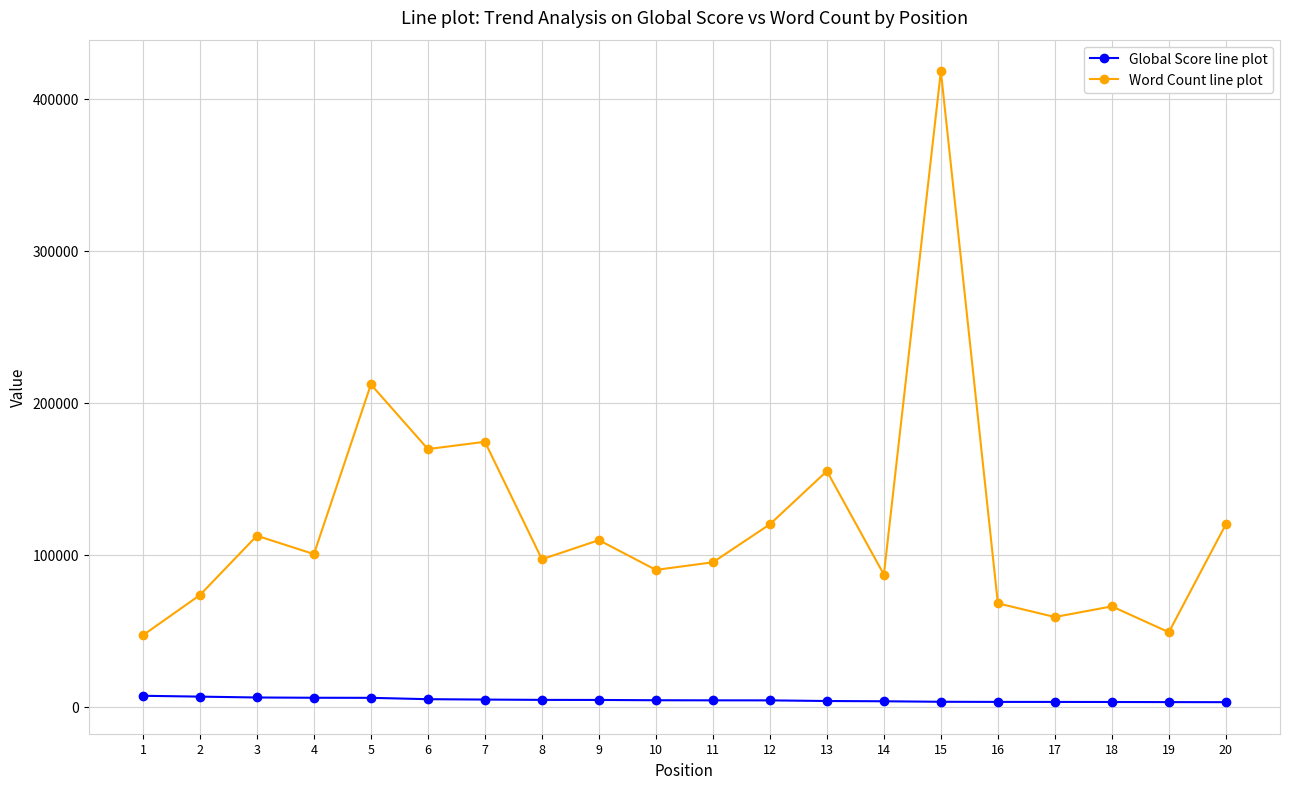

Is this an area chart (filled region under the line)?

No